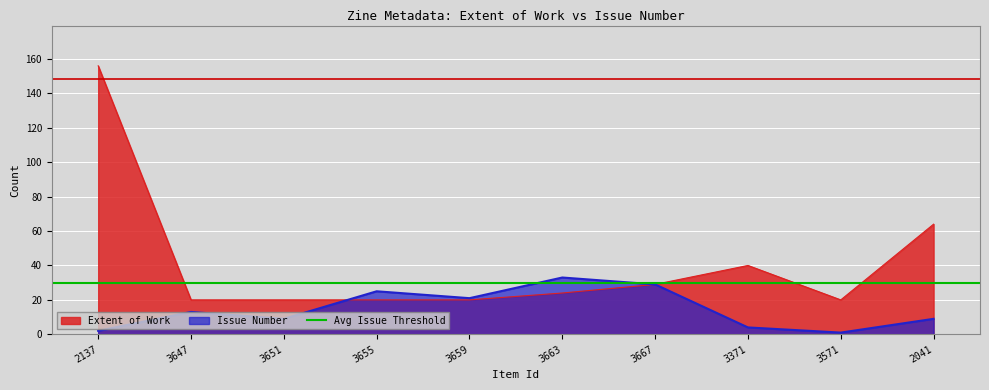

What is the difference between the maximum and minimum values in the Extent of Work series?

136